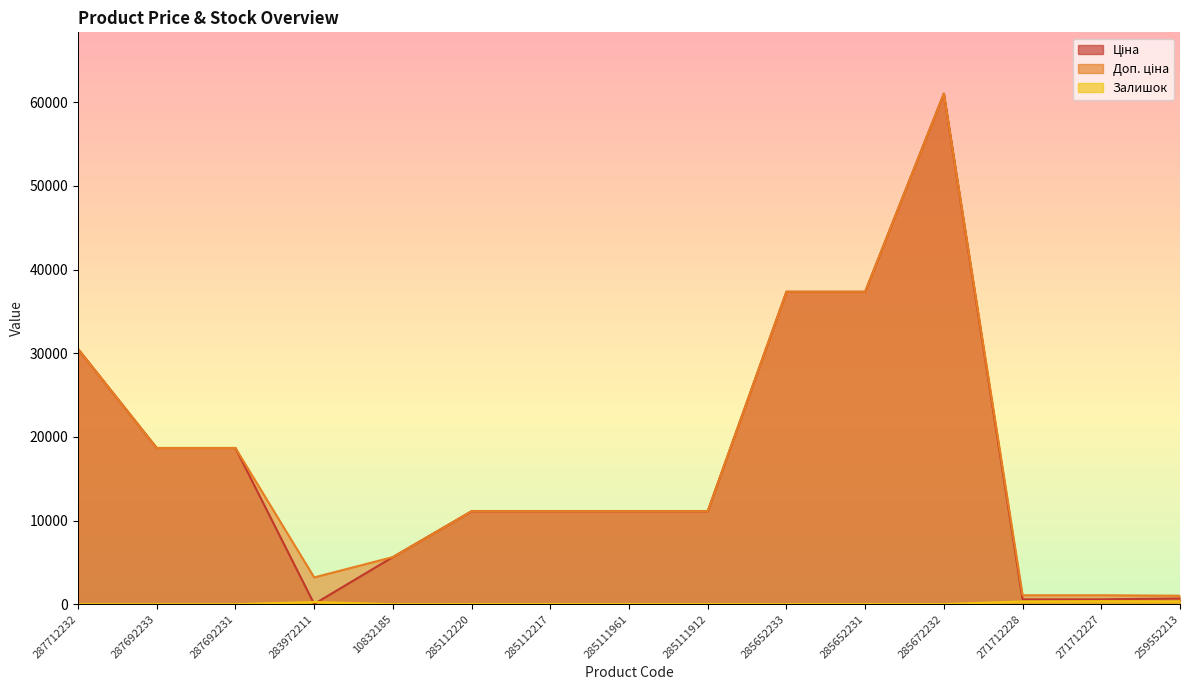

True or false: Ціна has a value of 26578.4 at 287692233.

False